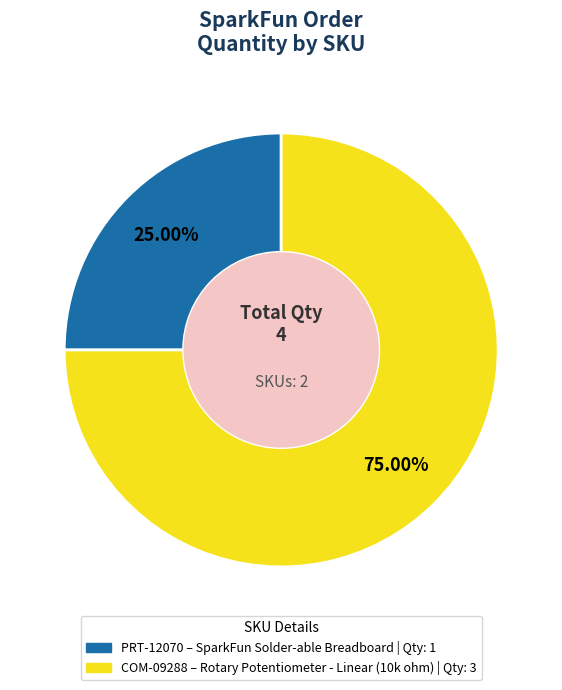

Count the number of slices in the pie.

2